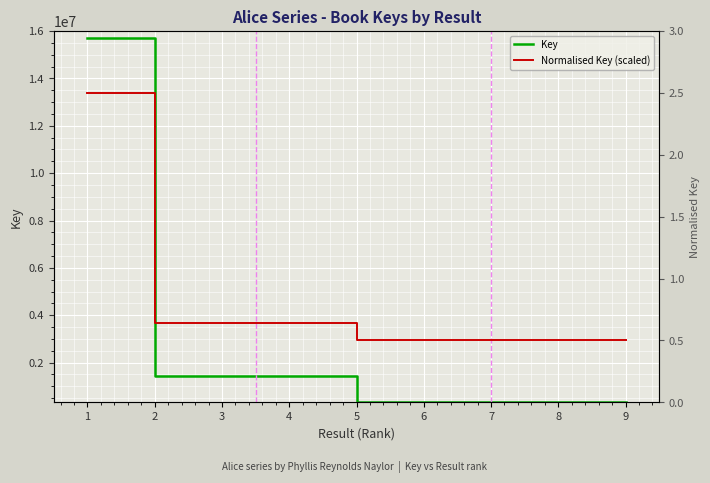

Is this an area chart (filled region under the line)?

No